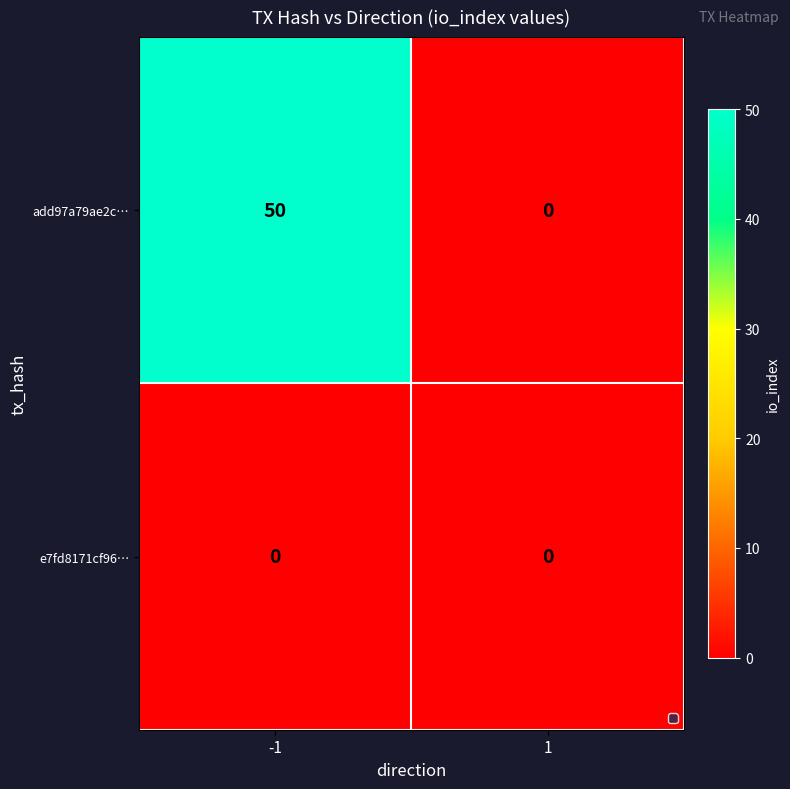

Reading right to left, extract all data points from this chart.

add97a79ae2c…: 1=0	-1=50
e7fd8171cf96…: 1=0	-1=0